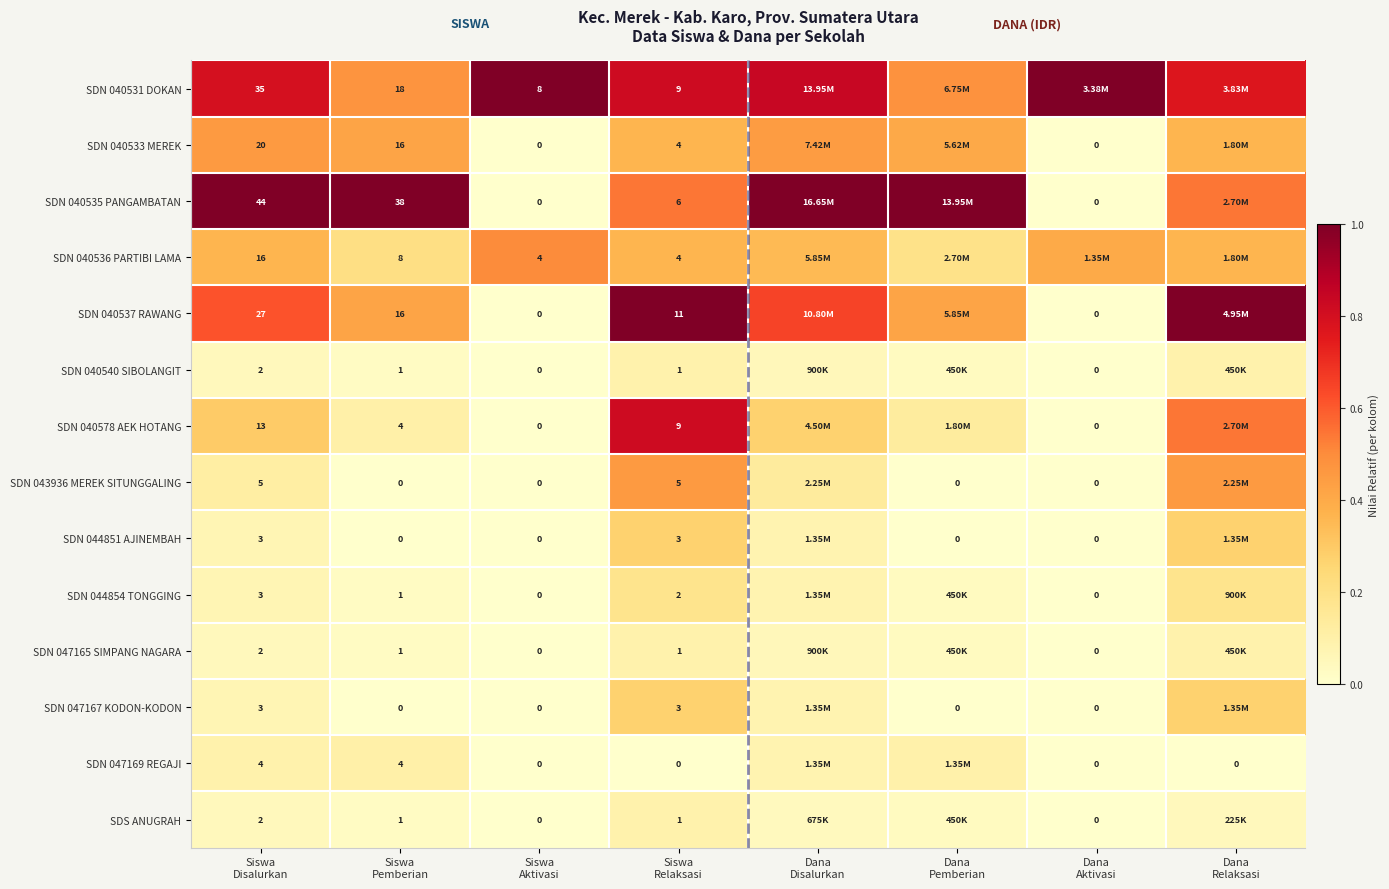

Is the value of SDN 040537 RAWANG at Dana Aktivasi greater than the value of SDN 044854 TONGGING at Siswa Pemberian?

No